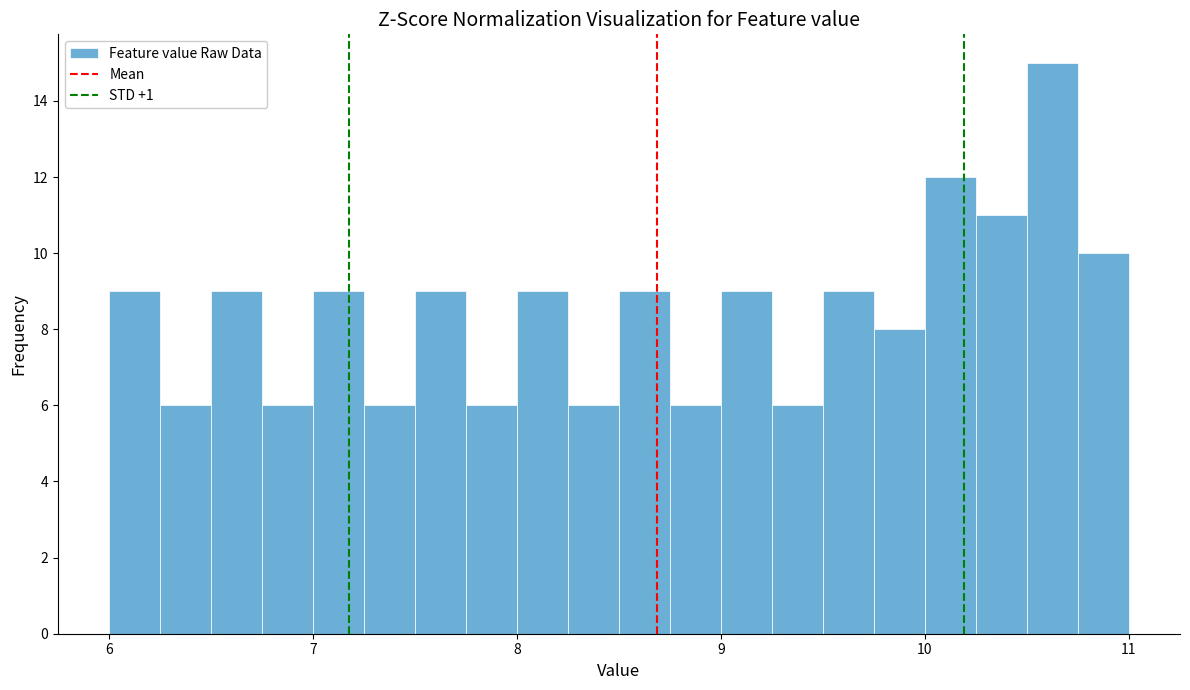

Around what value on the x-axis is the tallest bar? Give the approximate position of its centre, as read against the axis.

10.6